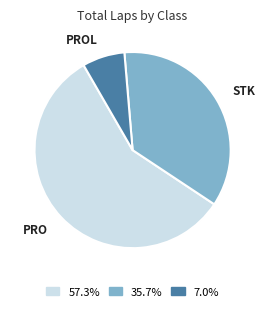

How many segments does this pie chart have?

3